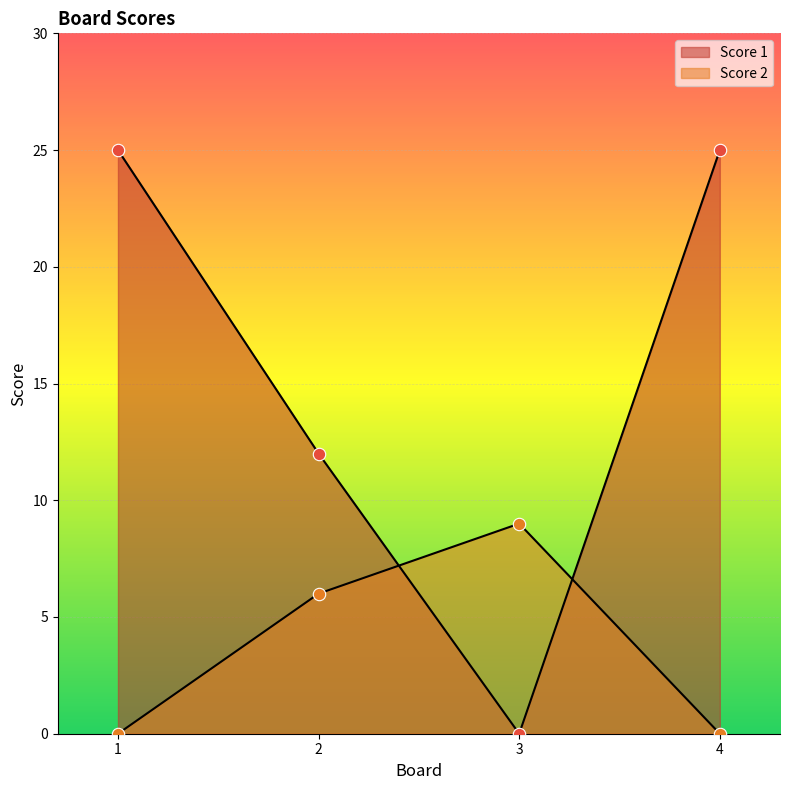

What are all the series names shown in the legend?

Score 1, Score 2